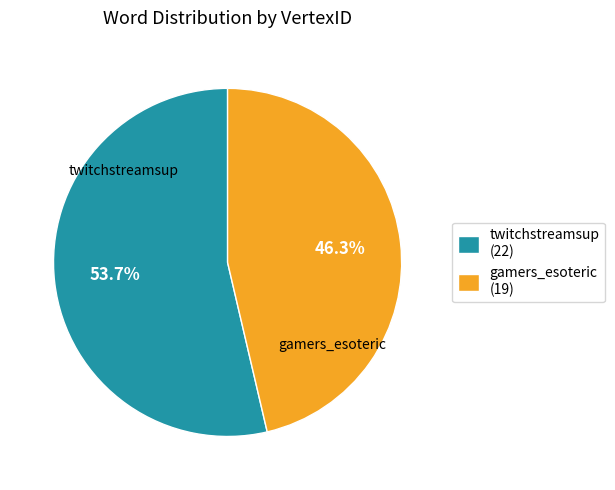

Is there any slice that represents more than half of the pie?

Yes